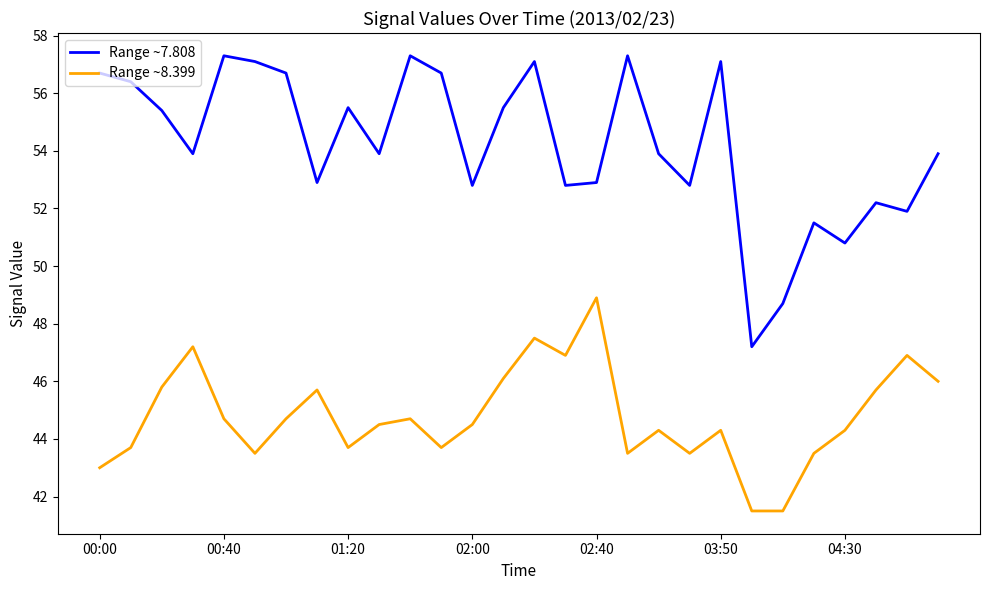

Rank the series by their maximum value, from lowest to highest.

Range ~8.399, Range ~7.808